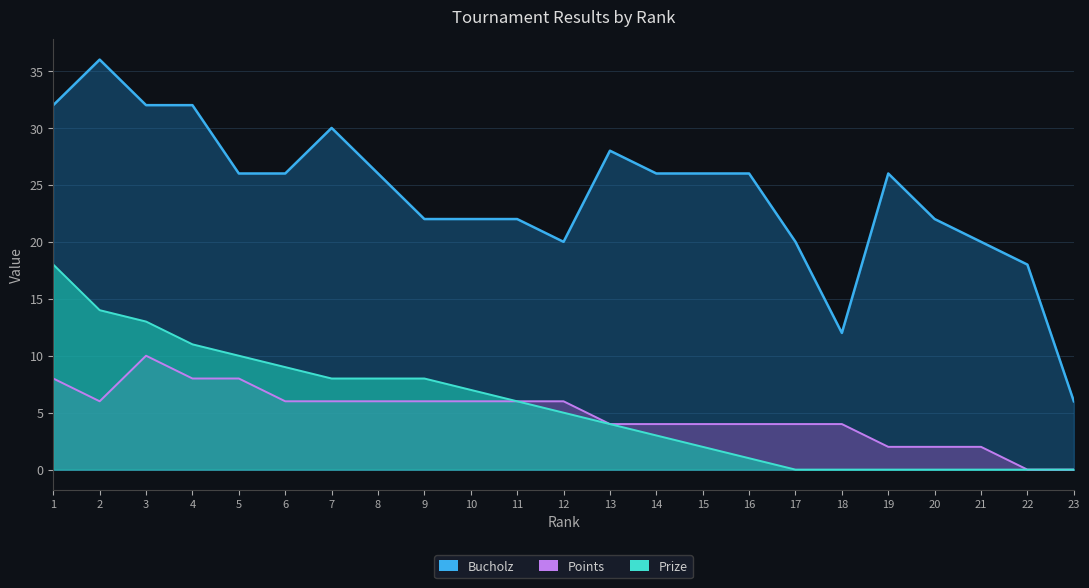

Which series has the widest spread of values?

Bucholz